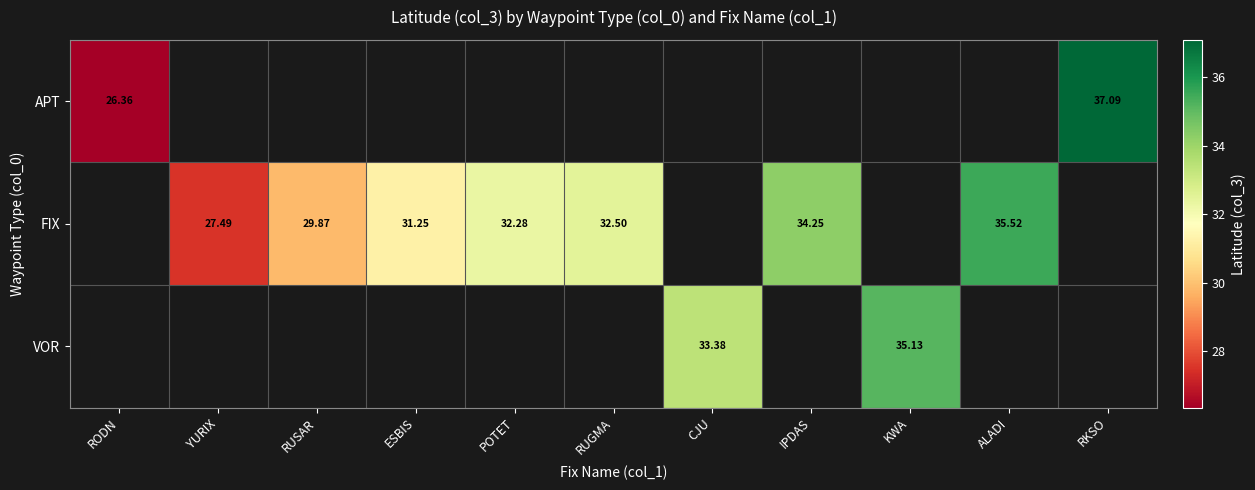

Is the value of APT at RODN greater than the value of FIX at IPDAS?

No